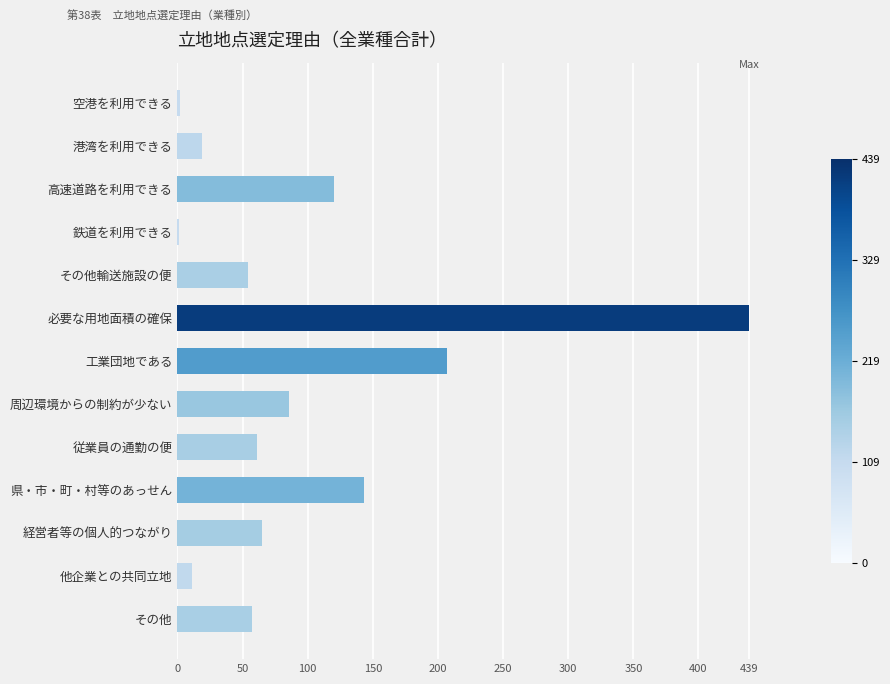

The value at 高速道路を利用できる is 214. True or false?

False